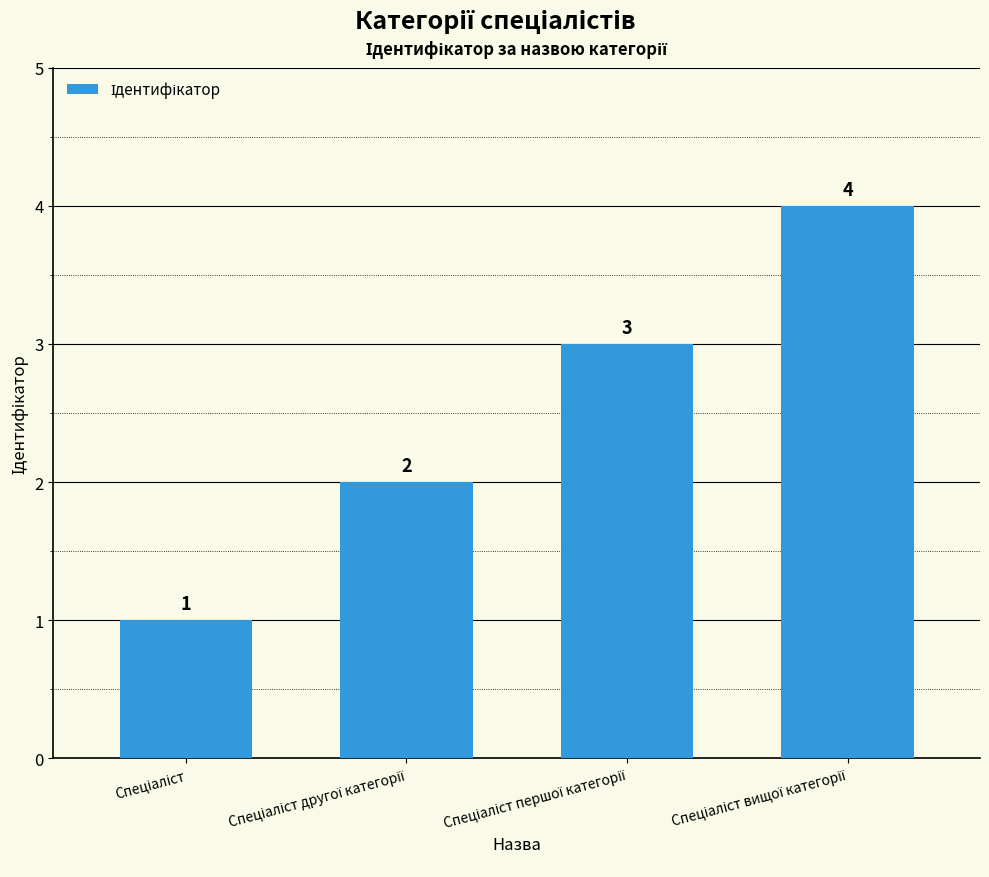

What is the greatest value displayed?

4